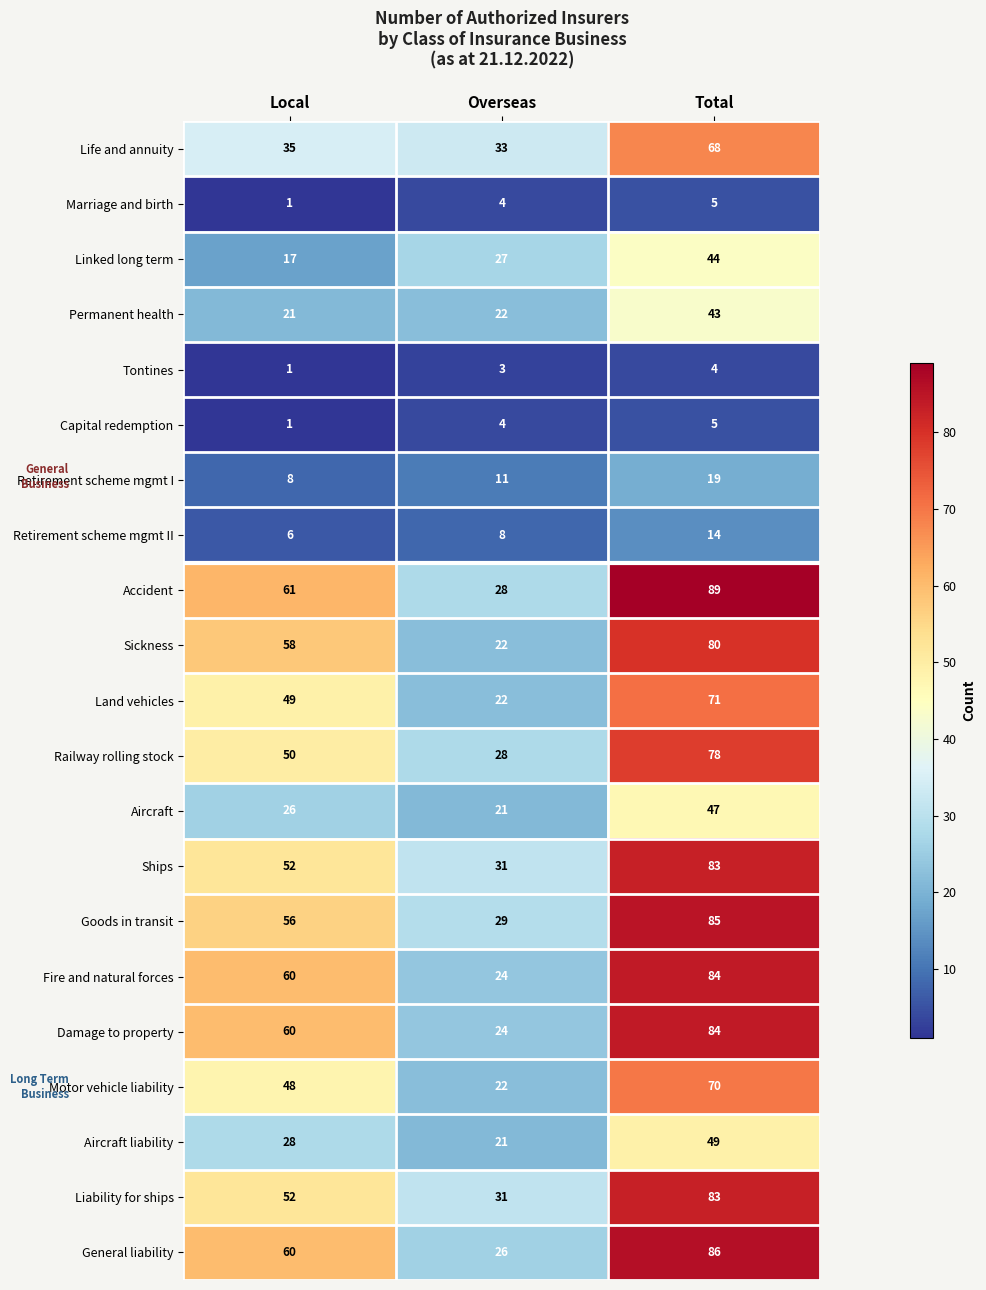

Which series has the largest total across all categories?

Accident